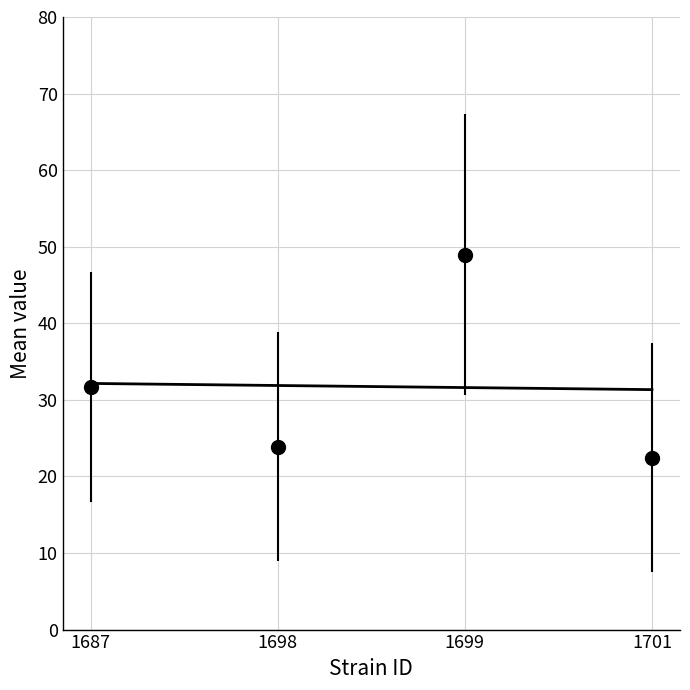

What is the lowest value of the uppercl series?

37.4